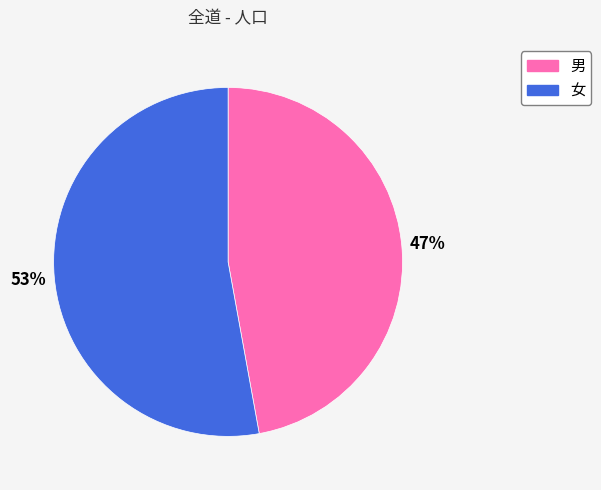

To the nearest percent, what is the difference between the largest and smallest slice percentages?

6%